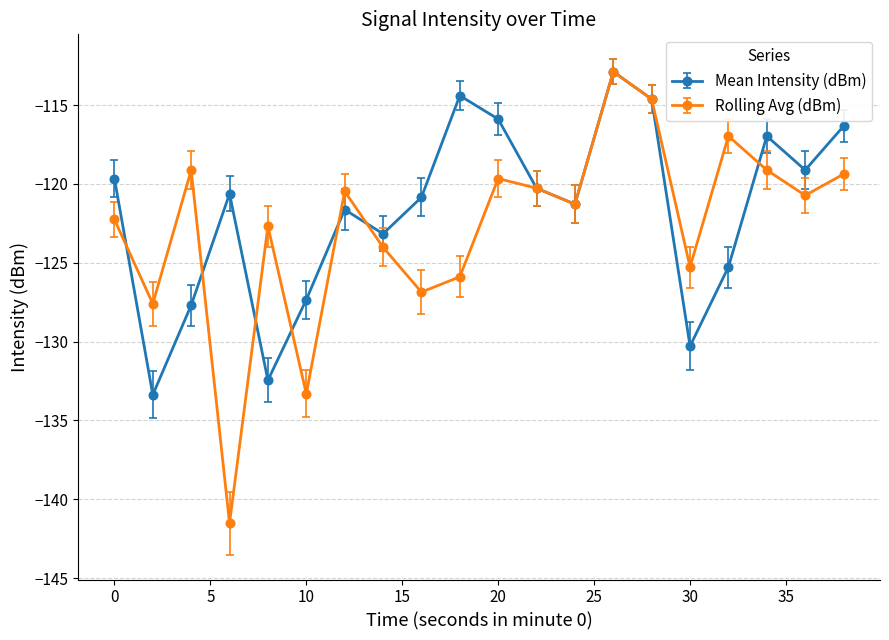

Reading left to right, transcribe all the data shown in this chart.

Mean Intensity (dBm): -119.7	-133.4	-127.7	-120.6	-132.5	-127.3	-121.6	-123.2	-120.9	-114.4	-115.9	-120.3	-121.3	-112.9	-114.6	-130.3	-125.3	-117.0	-119.1	-116.3
Rolling Avg (dBm): -122.3	-127.6	-119.1	-141.5	-122.7	-133.3	-120.5	-124.0	-126.9	-125.9	-119.7	-120.3	-121.3	-112.9	-114.6	-125.3	-117.0	-119.1	-120.7	-119.4